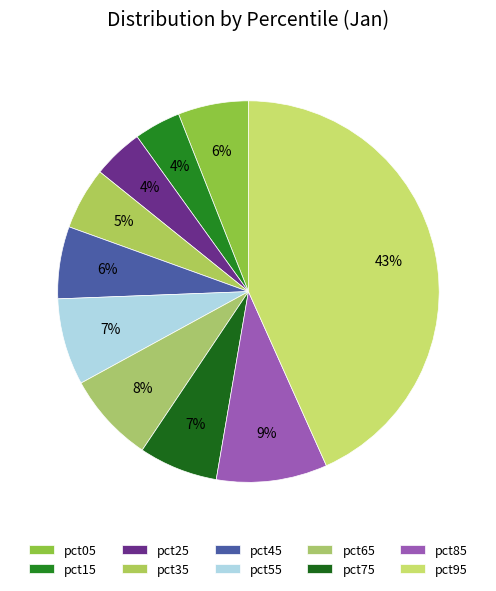

Which category has the smallest portion of the pie?

pct15